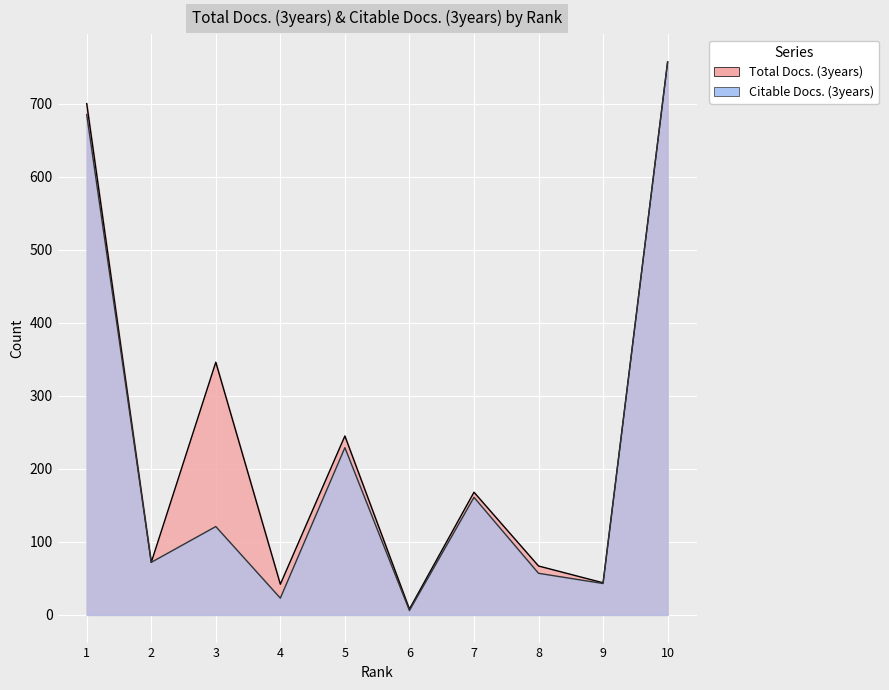

How many distinct data groups are displayed?

2